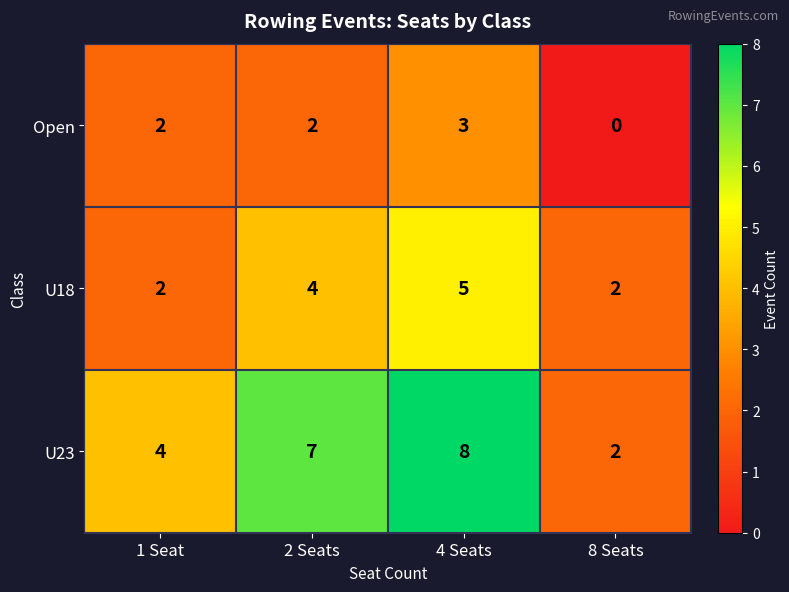

Rank the series at 4 Seats from highest to lowest value.

U23, U18, Open